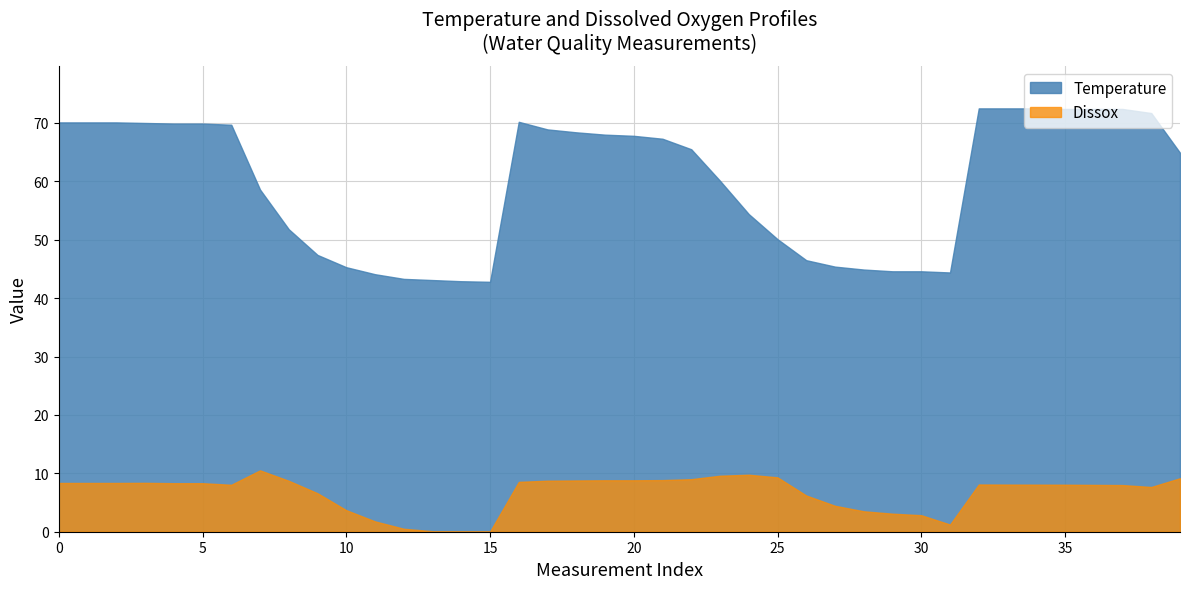

True or false: Dissox and Temperature intersect in this chart.

False